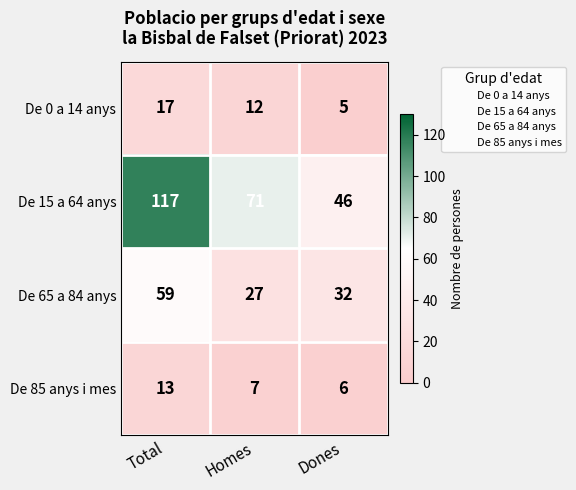

How many values in the De 15 a 64 anys series are below 71?

1